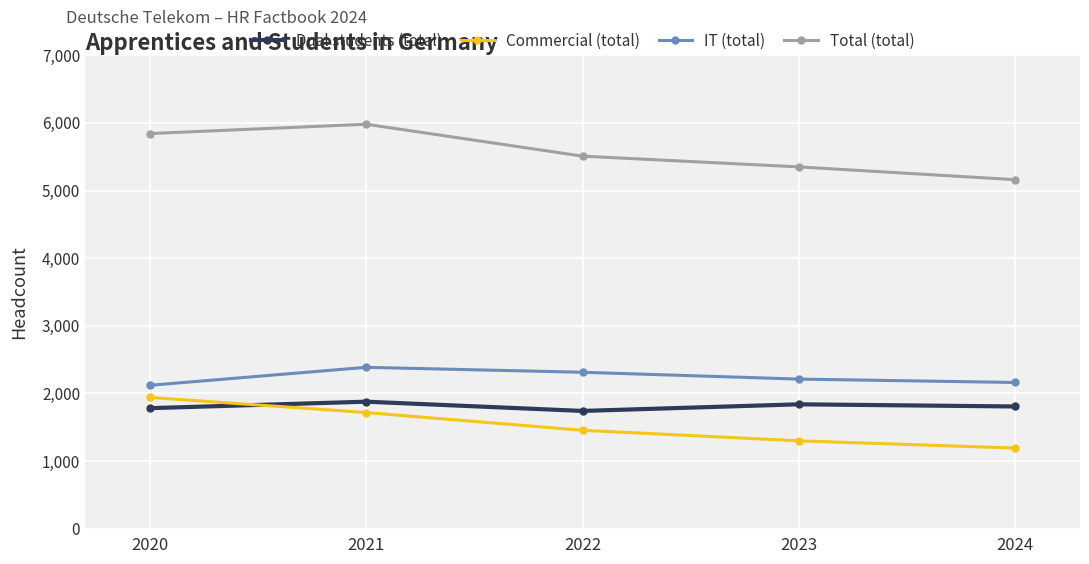

What is the difference between the highest and lowest values at 2024?

3969